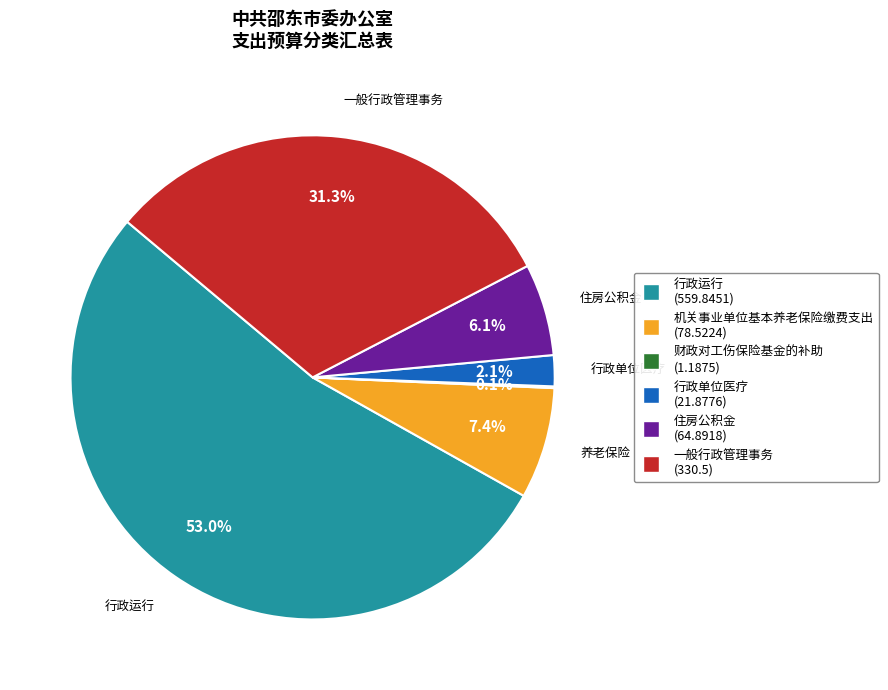

What portion of the pie excludes 行政运行?

47.0%